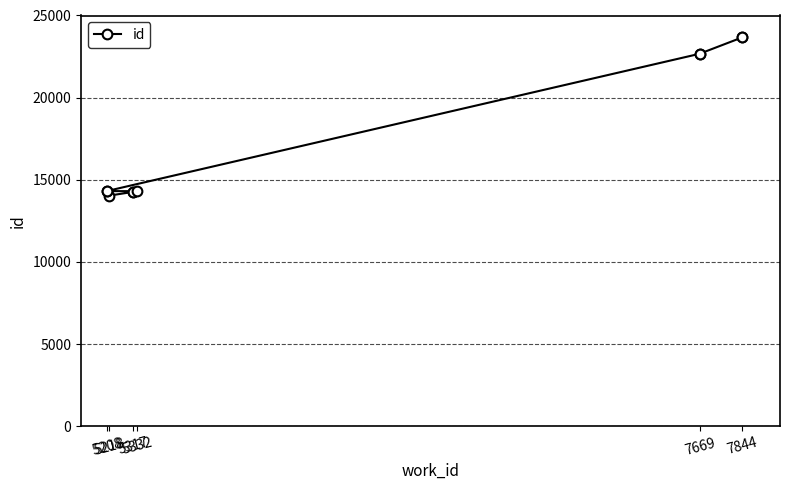

Is it true that the value at 5317 is 20717?

False